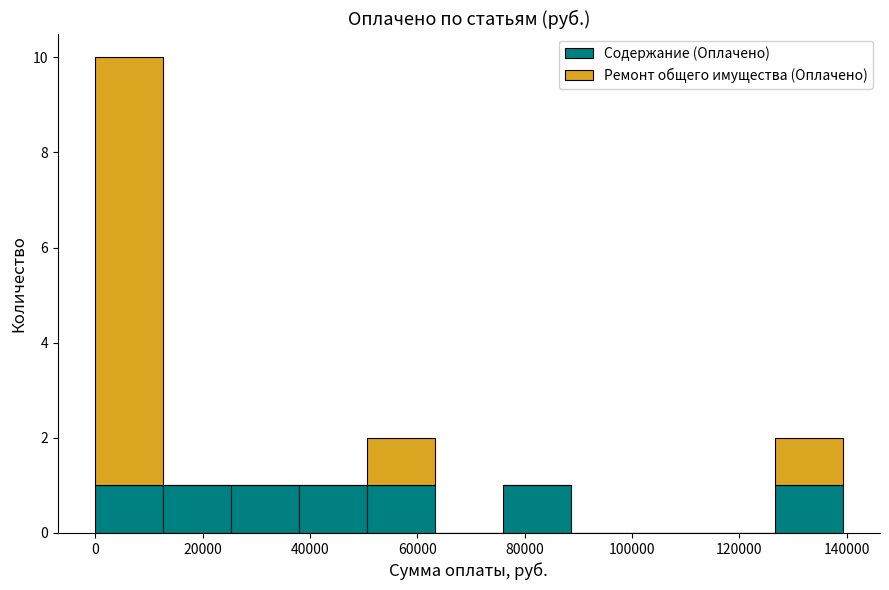

What is the total height of the stacked bar covering 26000 to 38000 on the x-axis? Neither the bar edges nor the heights are printed on the chart, so give them approximately, as read against the axes.

1